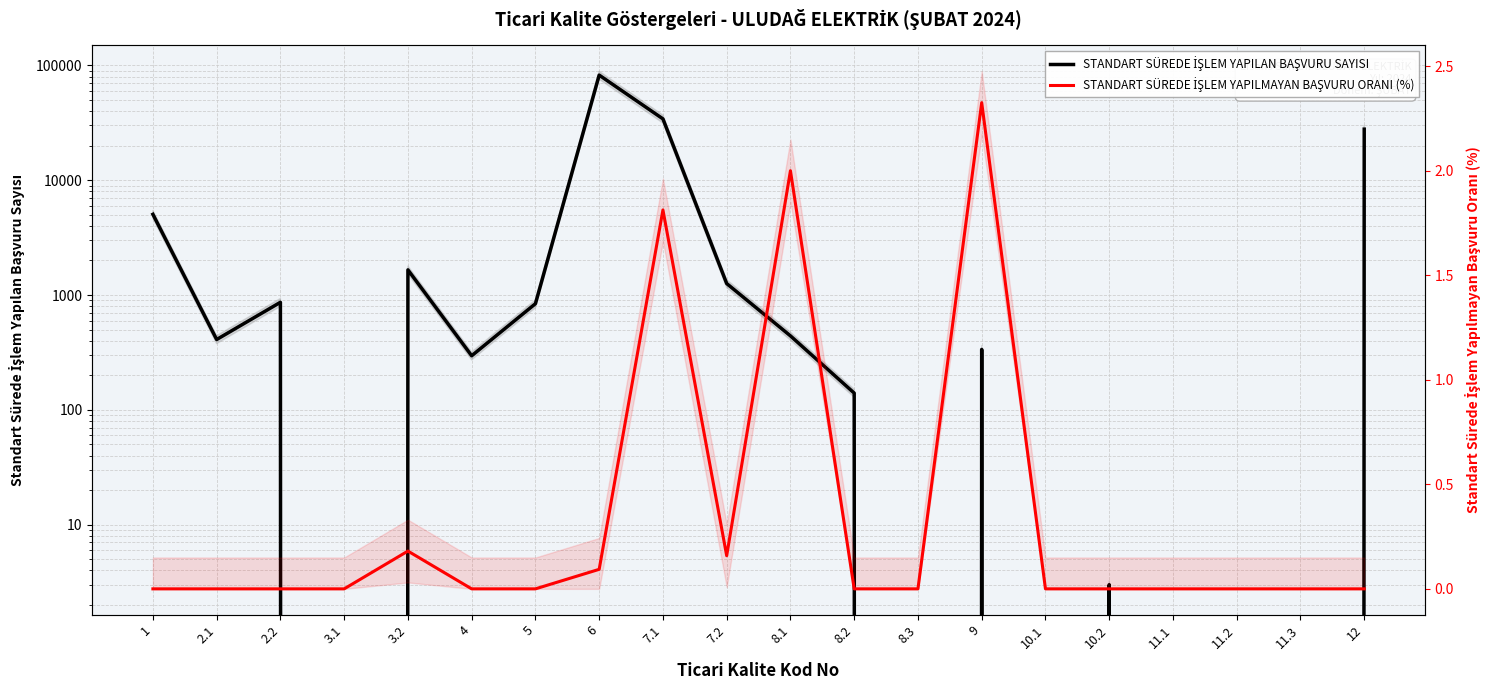

How many interior local valleys does the STANDART SÜREDE İŞLEM YAPILMAYAN BAŞVURU ORANI (%) series have?

1